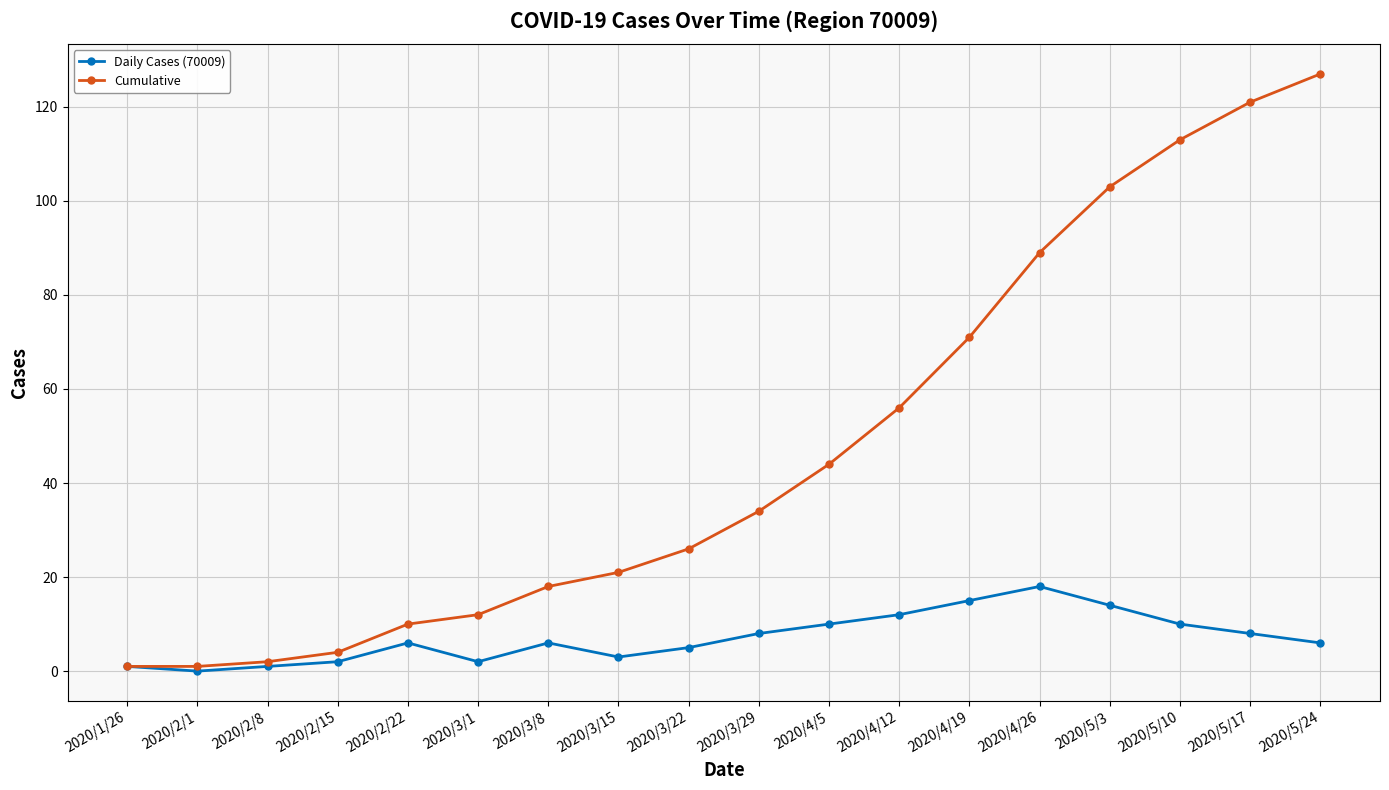

The Cumulative series shows 1 at 2020/1/26. True or false?

True